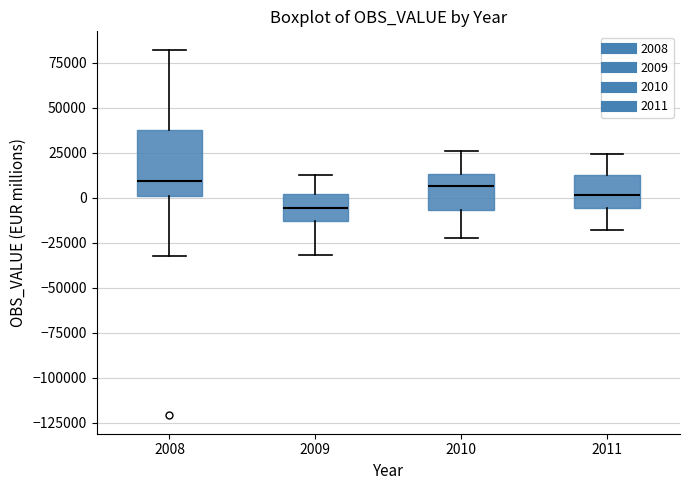

Reading left to right, transcribe this box plot: for each box, give where its median line is, the range the box spans, and where its two whiskers end, as read against the y-axis. The values are not printed on the chart, so give them approximately, as read against the axis.

2008: median 10000, box 0 to 40000, whiskers -30000 to 80000
2009: median -5000, box -15000 to 0, whiskers -30000 to 10000
2010: median 5000, box -5000 to 15000, whiskers -20000 to 25000
2011: median 0, box -5000 to 10000, whiskers -20000 to 25000